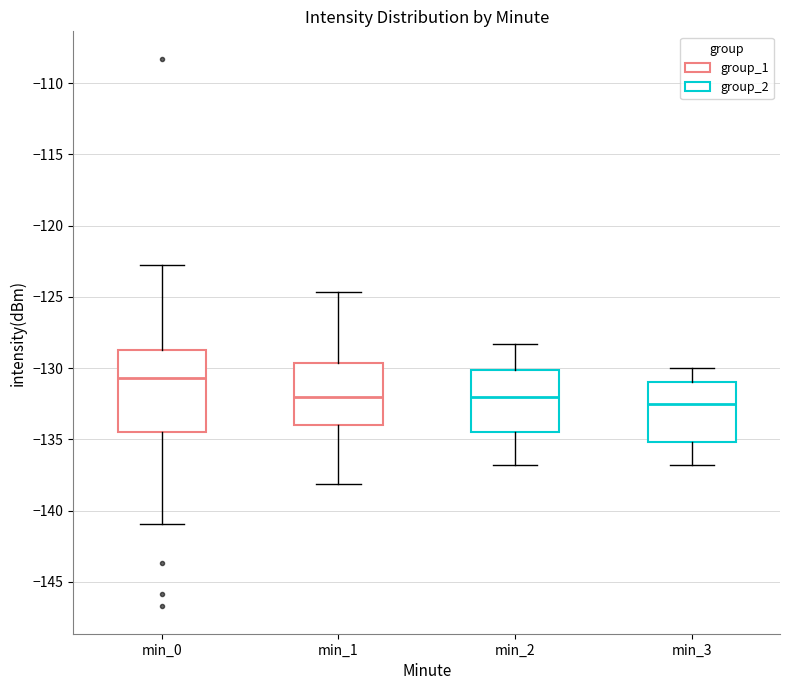

Reading left to right, read every box against the y-axis: the position of its median line, the range the box covers, and the ends of its whiskers. The values are not printed on the chart, so give them approximately, as read against the axis.

min_0: median -130.5, box -134.5 to -128.5, whiskers -141.0 to -123.0
min_1: median -132.0, box -134.0 to -129.5, whiskers -138.0 to -124.5
min_2: median -132.0, box -134.5 to -130.0, whiskers -137.0 to -128.5
min_3: median -132.5, box -135.0 to -131.0, whiskers -137.0 to -130.0